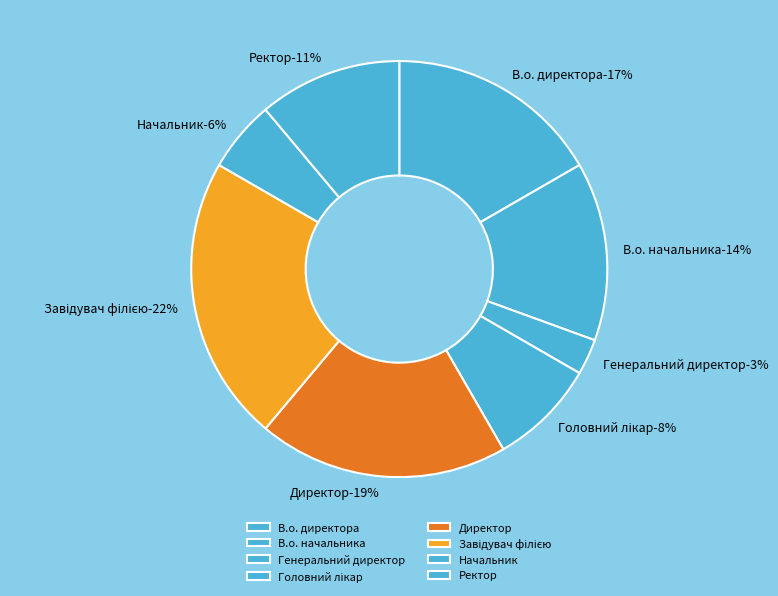

Rank the categories by value from lowest to highest.

Генеральний директор, Начальник, Головний лікар, Ректор, В.о. начальника, В.о. директора, Директор, Завідувач філією